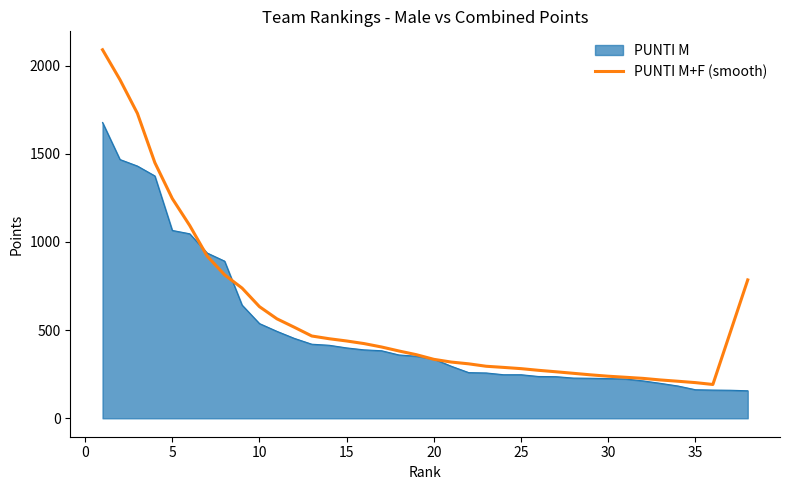

What is the minimum value shown in the chart?

156.0